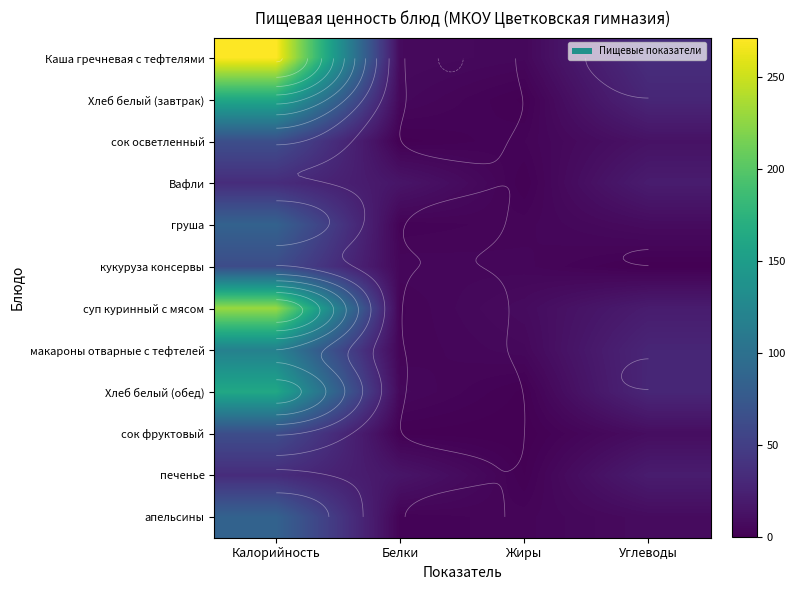

What is the approximate value of Вафли at Калорийность?

34.5